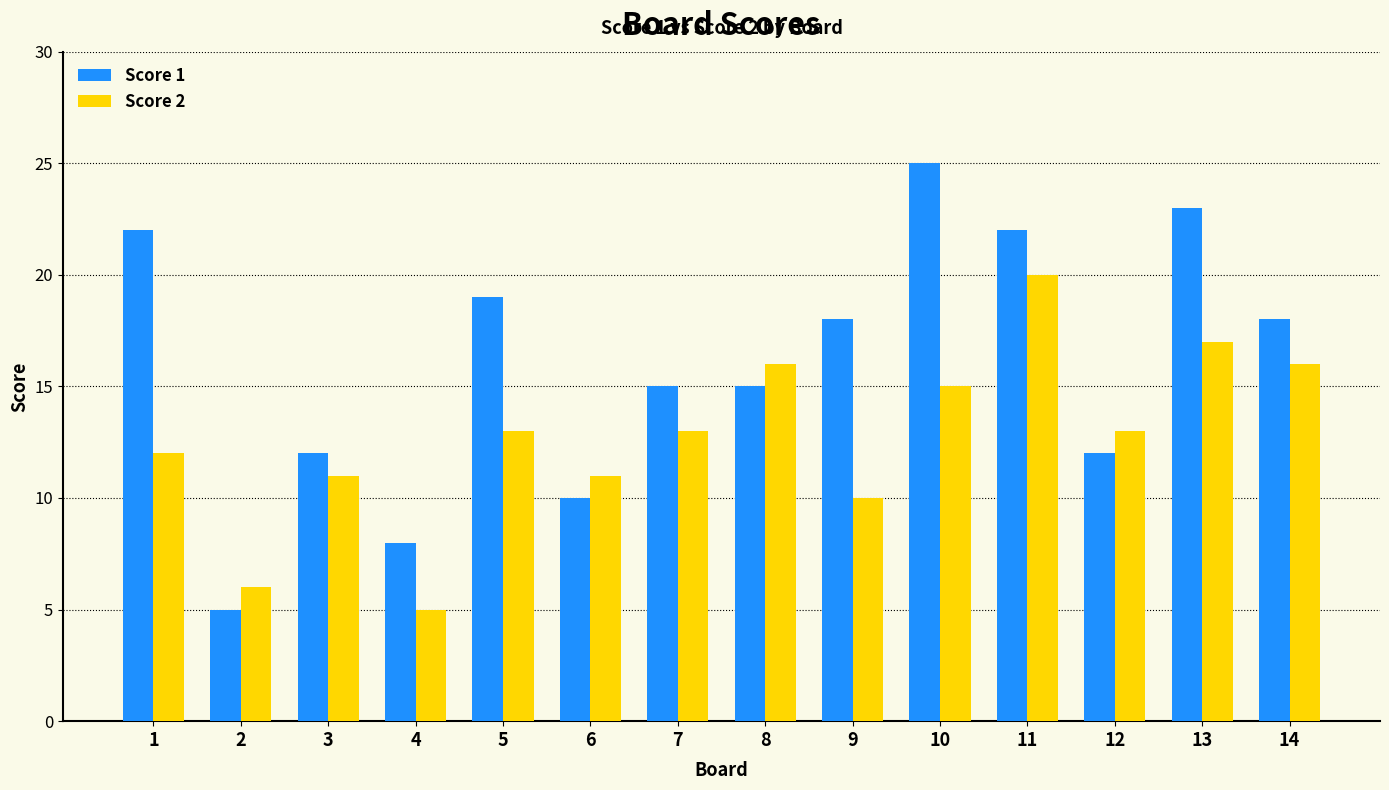

What is the sum of the Score 1 values at 8 and 2?

20